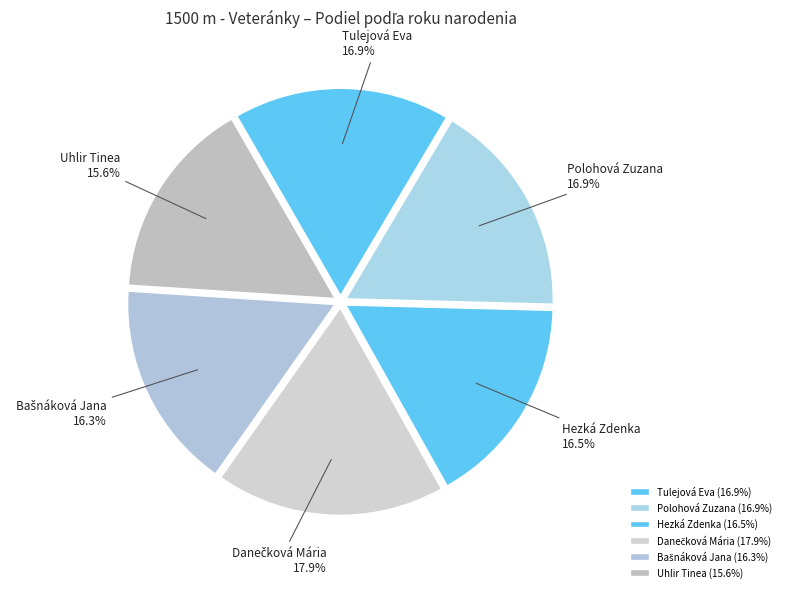

The Polohová Zuzana slice represents 25% of the pie. True or false?

False